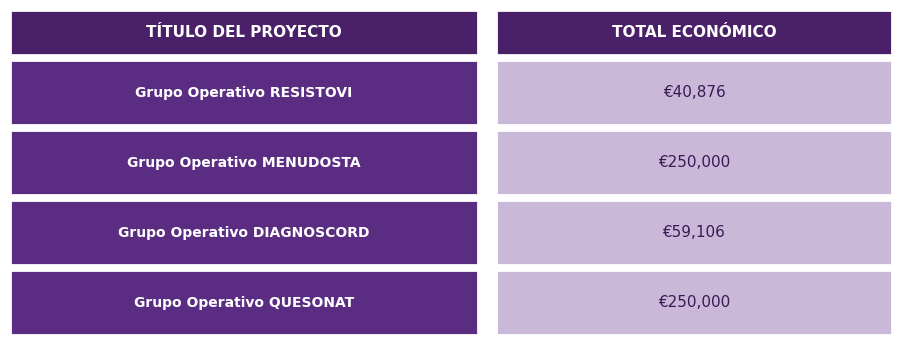

The chart shows a value of 250000 at QUESONAT. True or false?

True